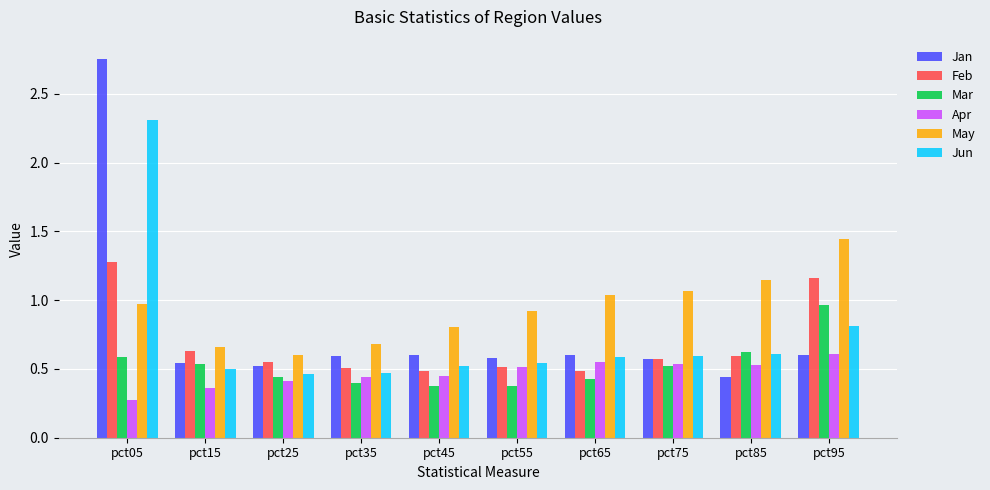

Is it true that Jun equals 0.2 at pct35?

False